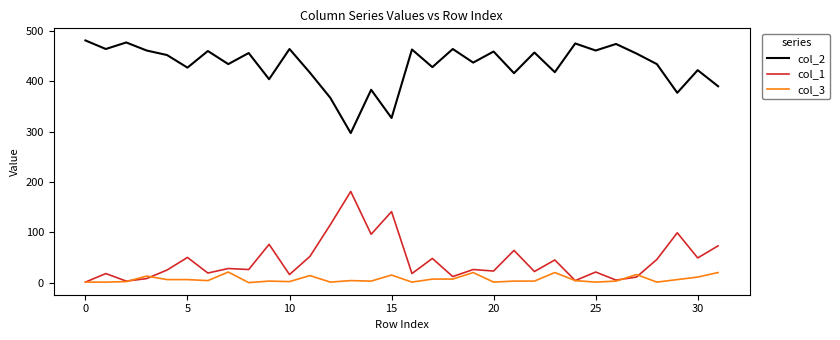

List the series in order of their peak value, lowest first.

col_3, col_1, col_2